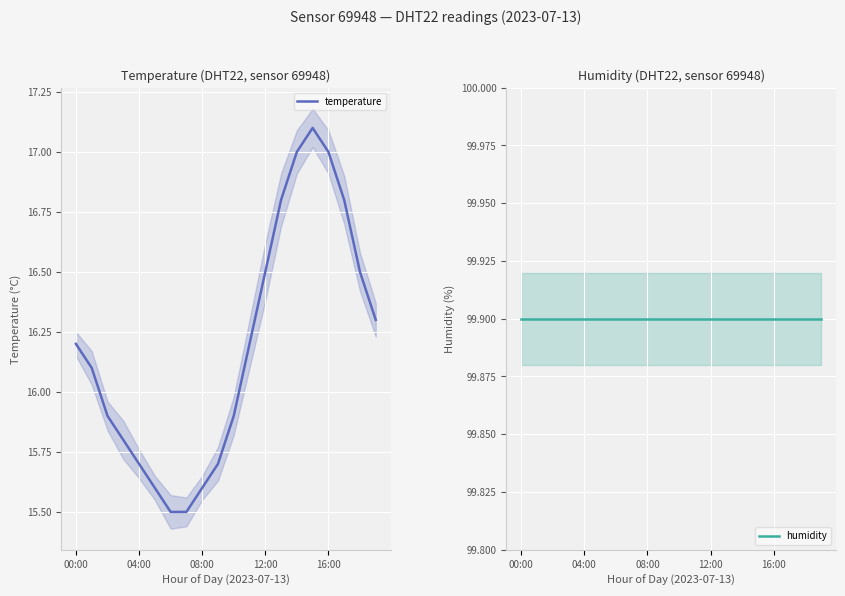

At which label does temperature first exceed 16?

00:00